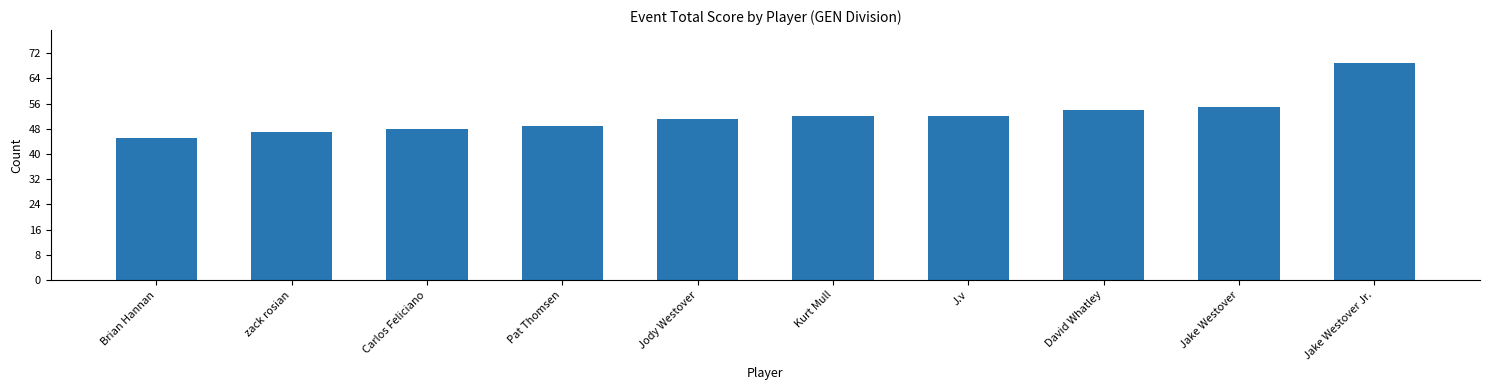

What value does the data have at J.v, to the nearest 10?

50